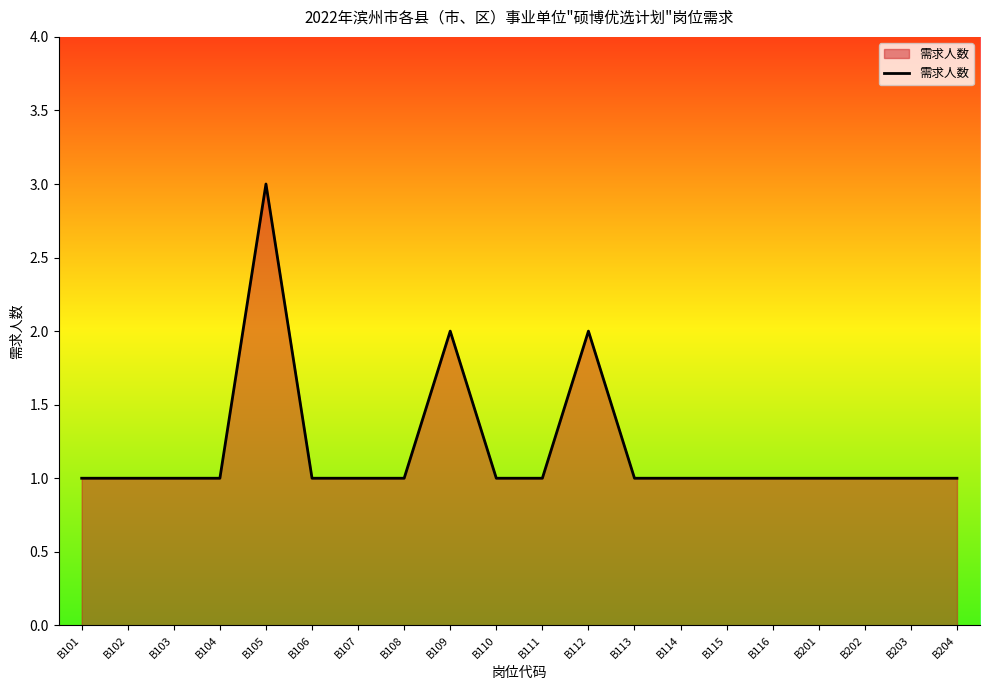

What is the ratio of the value at B110 to the value at B114?

1.0